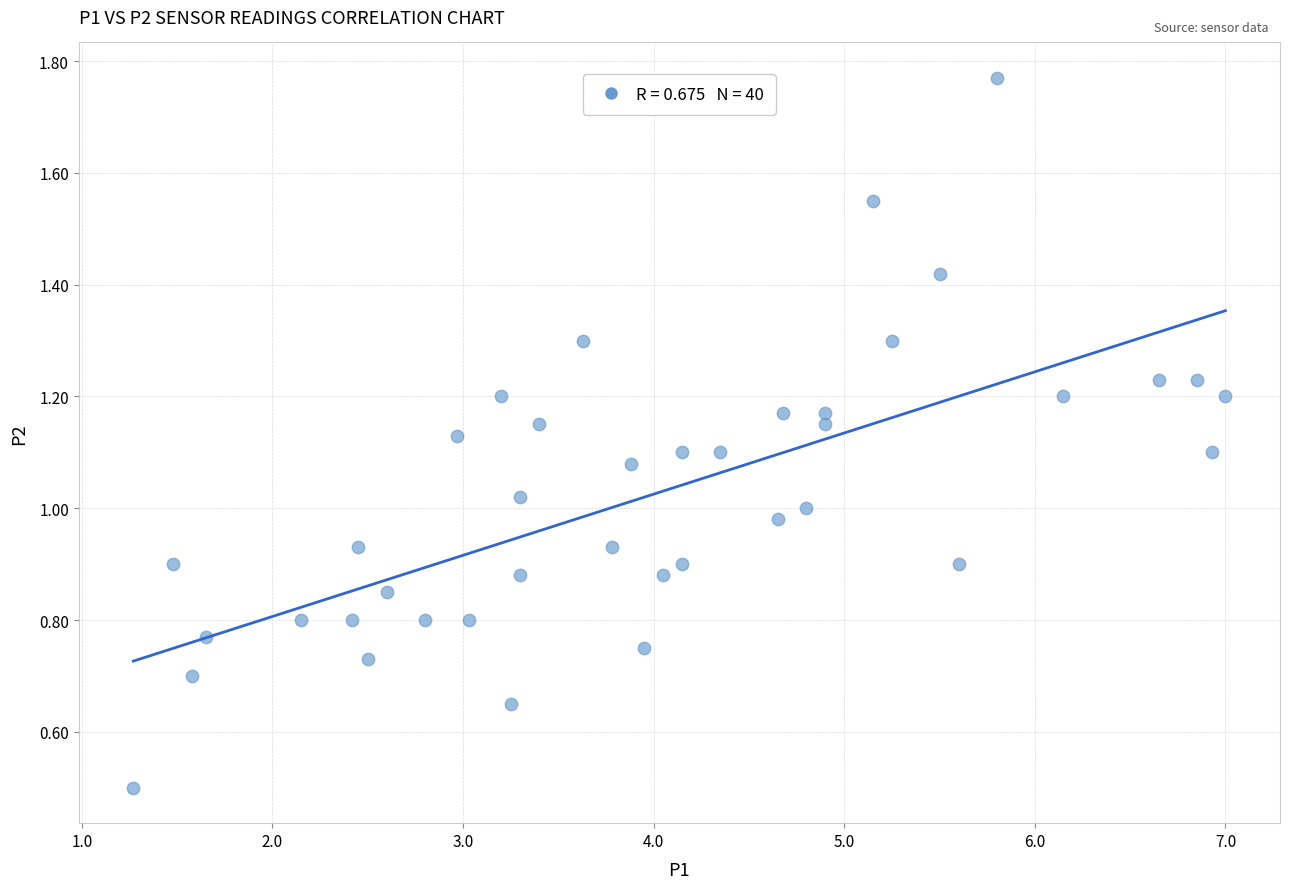

What is the range of X values (max minus min)?

5.7